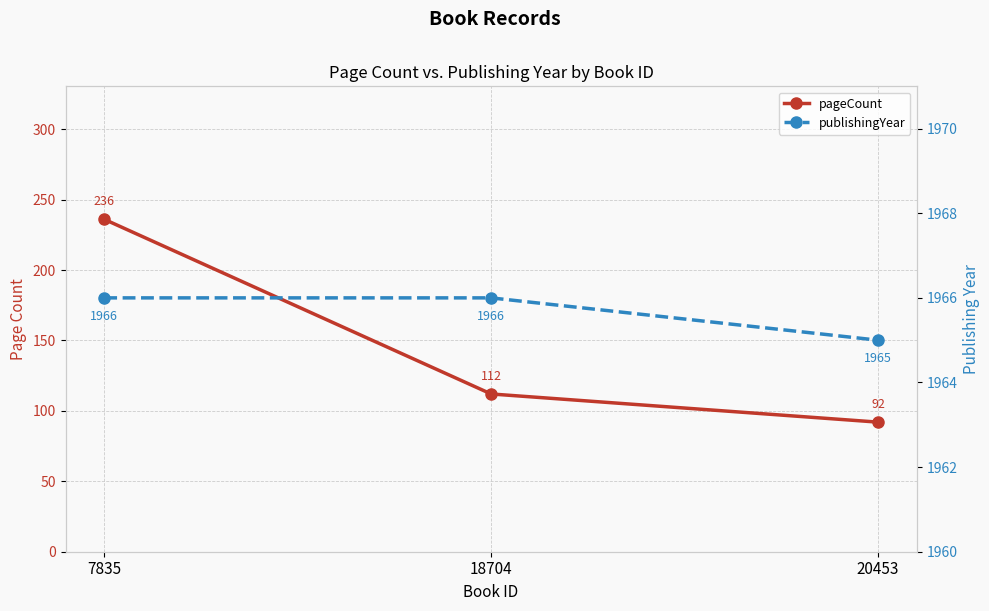

Does the chart have visible grid lines?

Yes